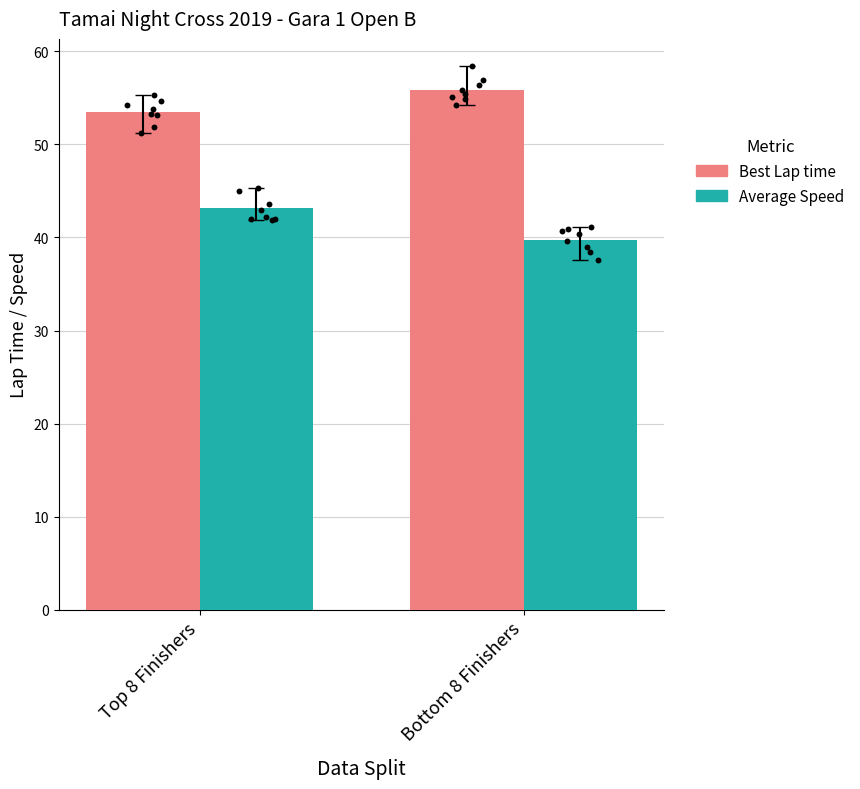

Which series contains the highest Y value?

Best Lap time